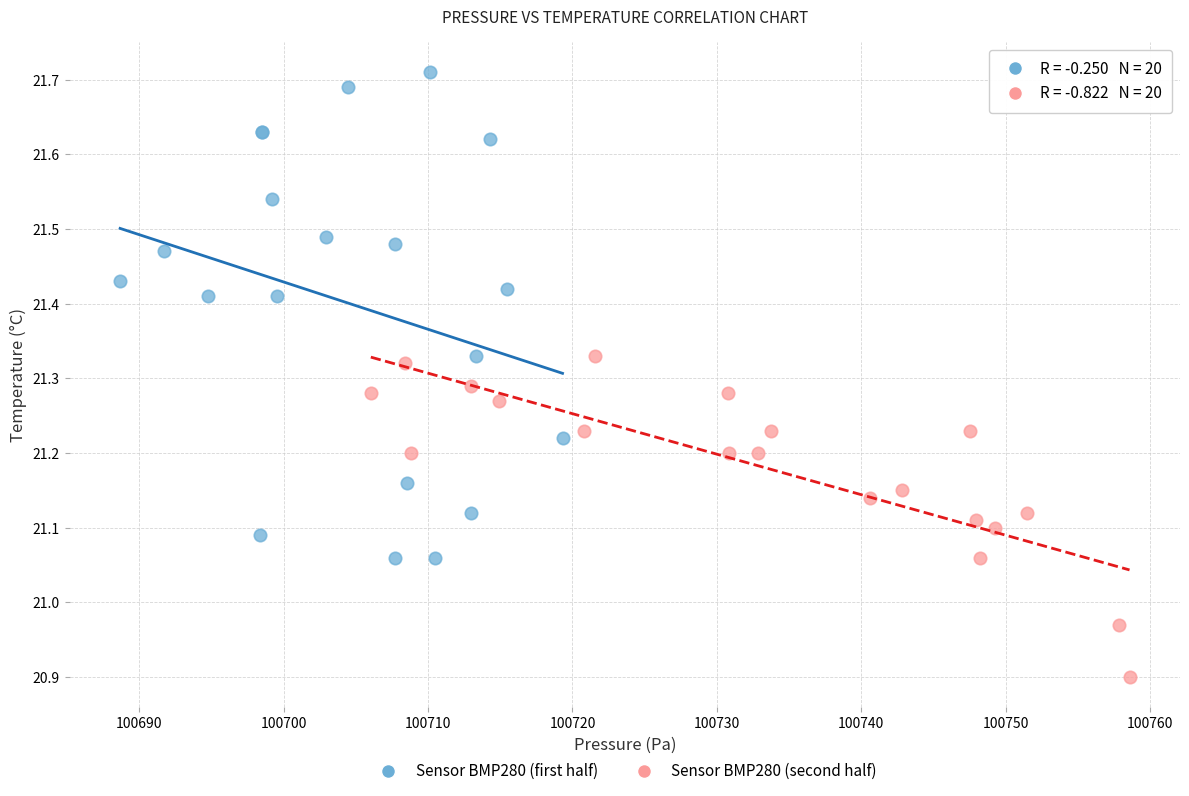

Which series reaches the minimum Y coordinate?

Sensor BMP280 (second half)